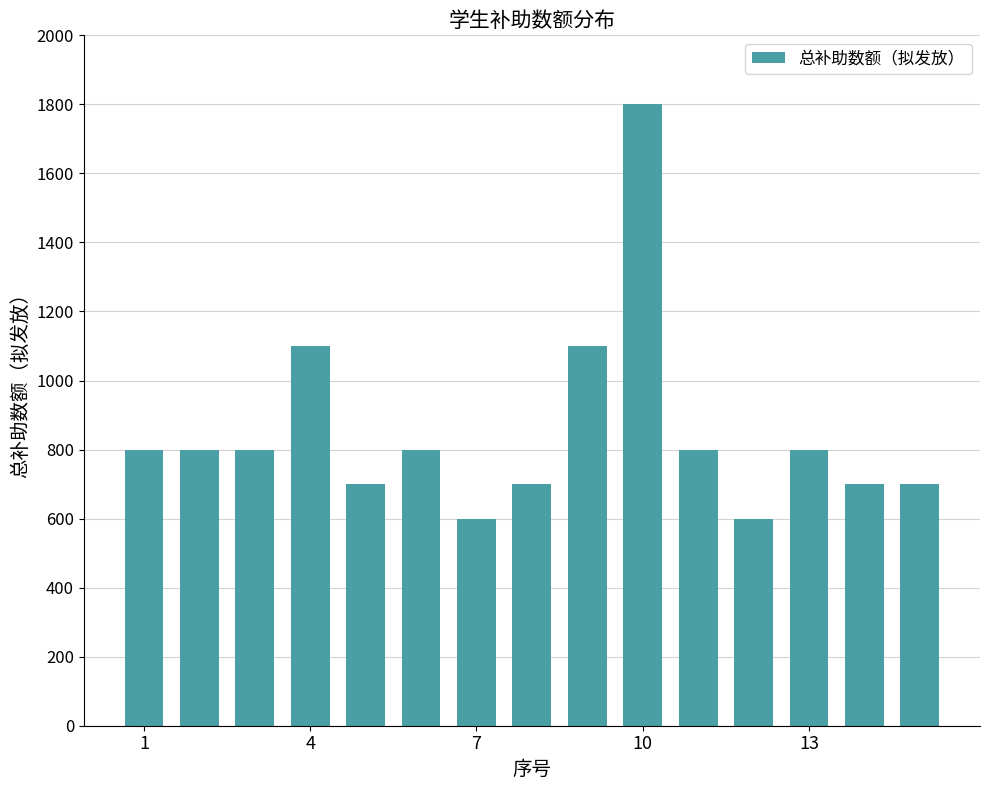

What is the smallest value displayed?

600